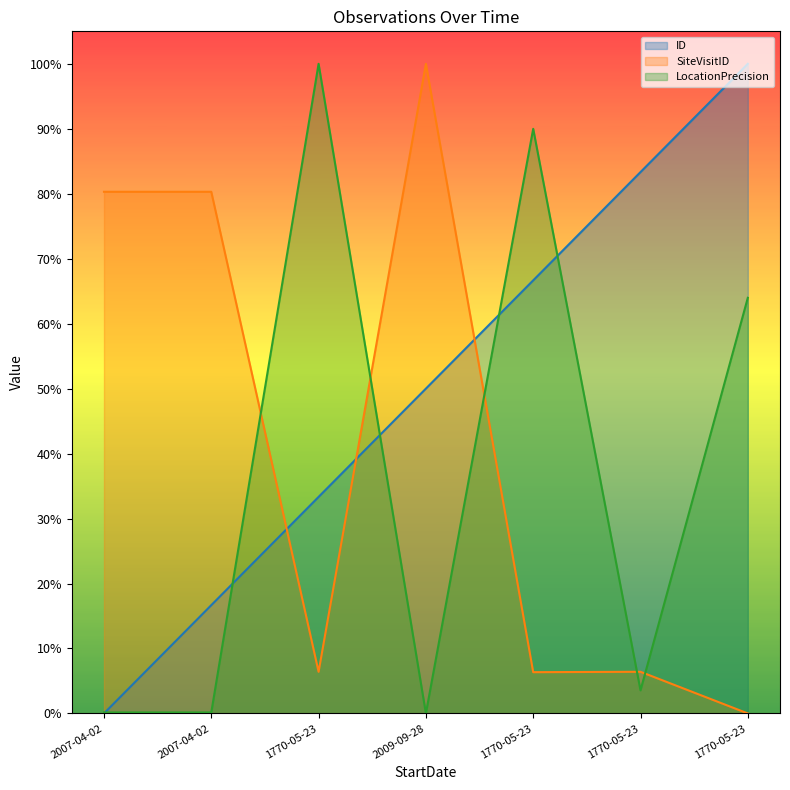

What are all the series names shown in the legend?

ID, SiteVisitID, LocationPrecision